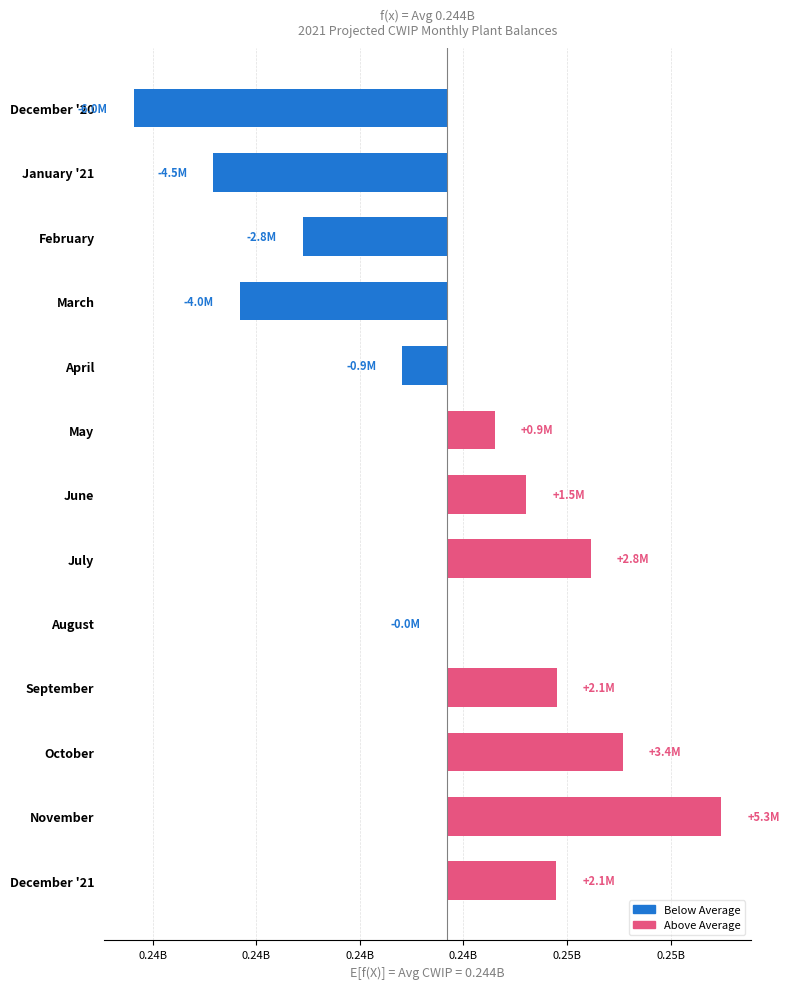

Between April and September, which is larger?

September